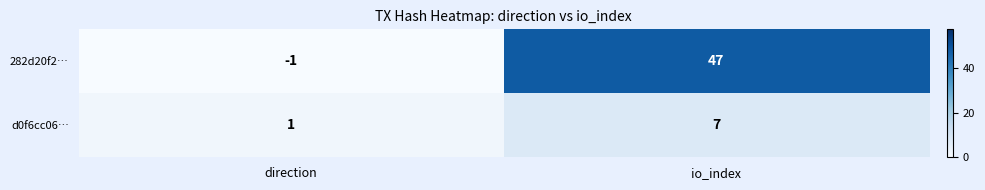

How many series are shown in this chart?

2